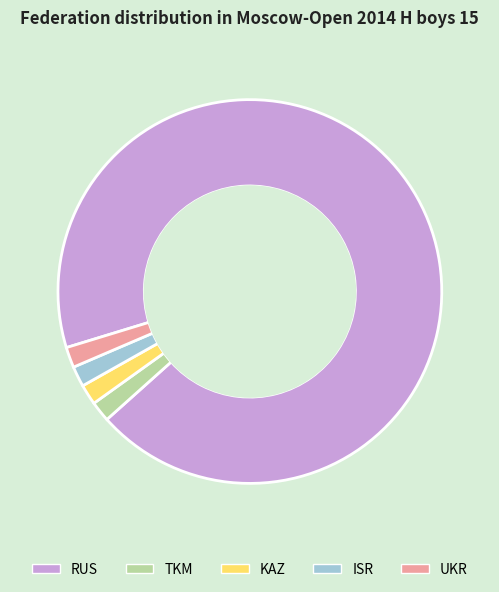

Approximately how many times larger is the value at KAZ compared to UKR?

1.0